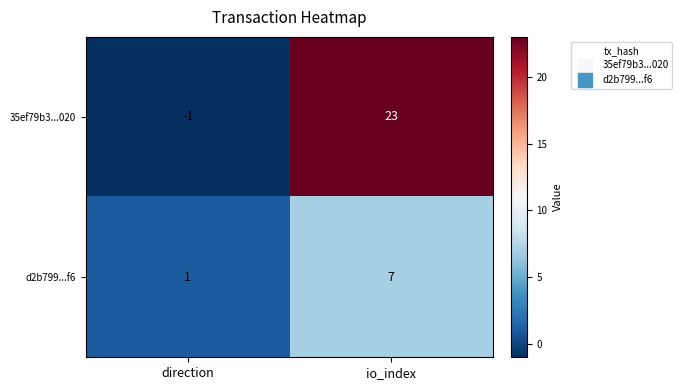

Rank the series by their maximum value, from lowest to highest.

d2b799...f6, 35ef79b3...020